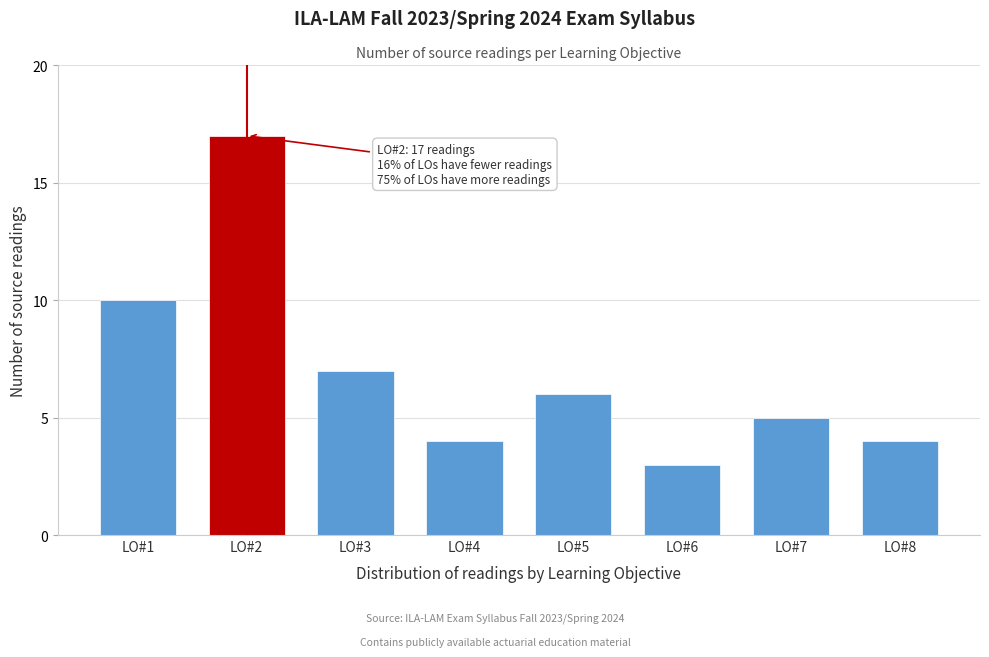

Reading right to left, what are all the values shown in this chart?

LO#8=4	LO#7=5	LO#6=3	LO#5=6	LO#4=4	LO#3=7	LO#2=17	LO#1=10